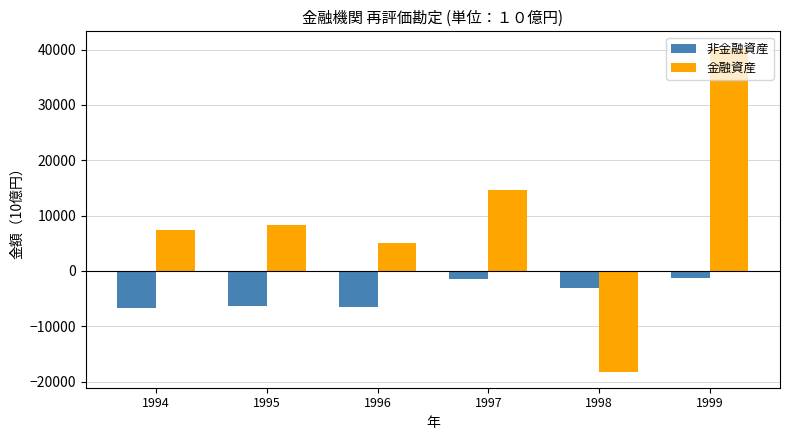

What is the value of the 金融資産 bar at the 5th from the left?

-18177.9